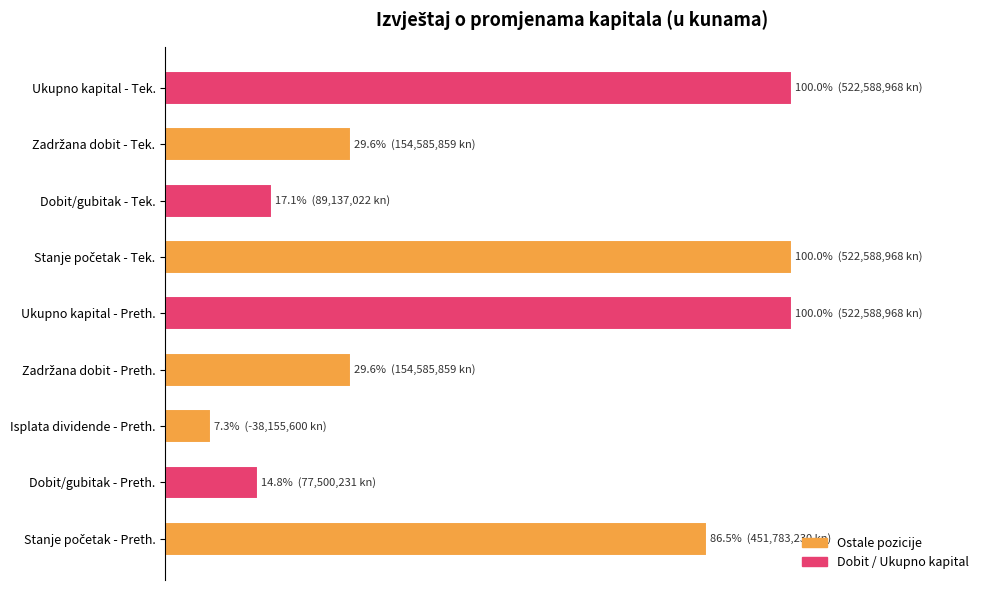

Does the chart contain any negative values?

No